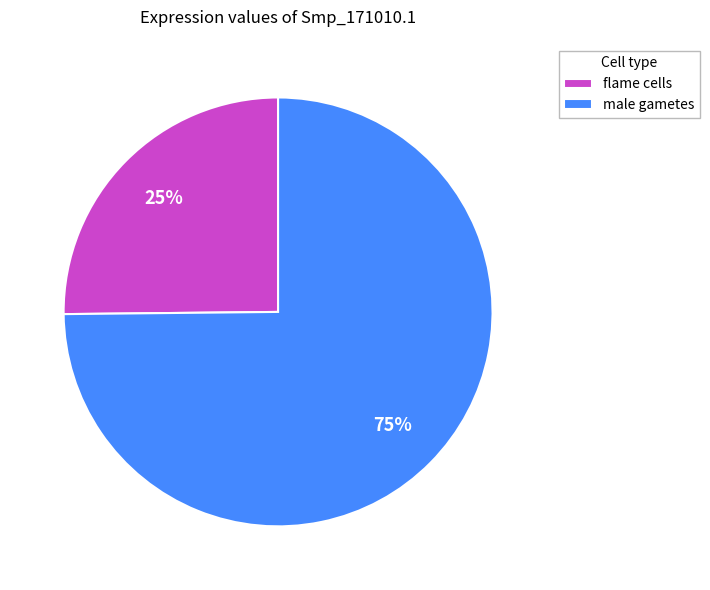

True or false: male gametes accounts for 75% of the total.

True